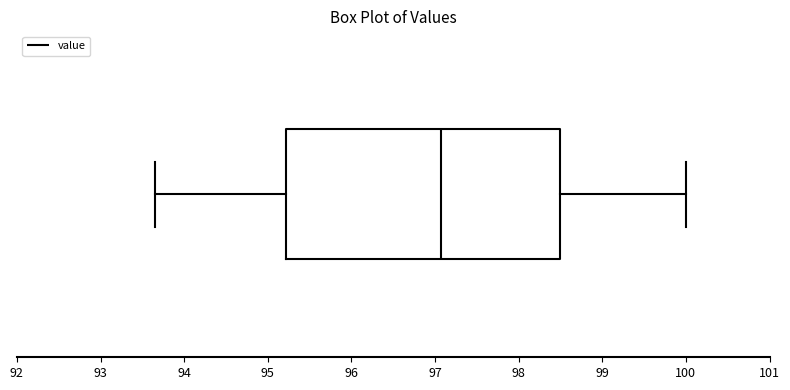

Transcribe this box plot: give where the median line is, the range the box spans, and where the two whiskers end, as read against the x-axis. The values are not printed on the chart, so give them approximately, as read against the axis.

median 97.1, box 95.2 to 98.5, whiskers 93.7 to 100.0